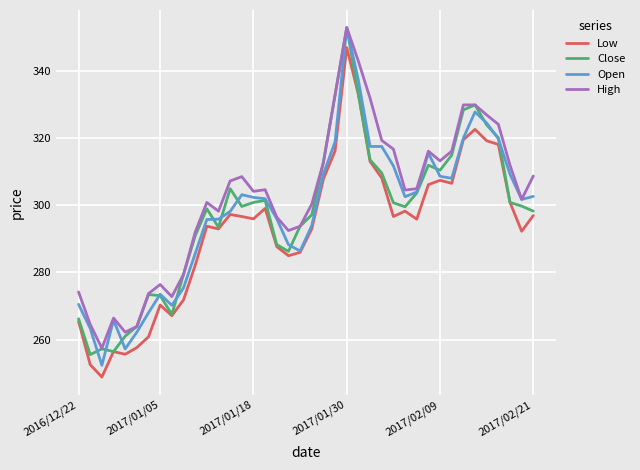

What is the difference between the maximum and minimum values in the Low series?

98.3